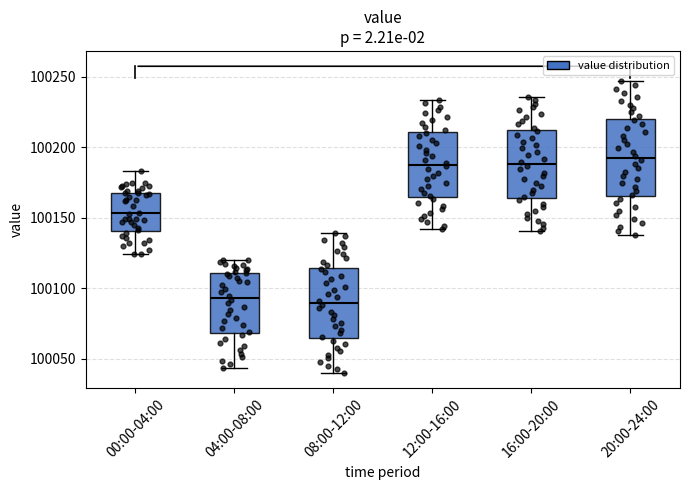

Reading left to right, transcribe this box plot: for each box, give where its median line is, the range the box spans, and where its two whiskers end, as read against the y-axis. The values are not printed on the chart, so give them approximately, as read against the axis.

00:00-04:00: median 100155, box 100140 to 100170, whiskers 100125 to 100185
04:00-08:00: median 100095, box 100070 to 100110, whiskers 100045 to 100120
08:00-12:00: median 100090, box 100065 to 100115, whiskers 100040 to 100140
12:00-16:00: median 100190, box 100165 to 100210, whiskers 100140 to 100235
16:00-20:00: median 100190, box 100165 to 100210, whiskers 100140 to 100235
20:00-24:00: median 100195, box 100165 to 100220, whiskers 100140 to 100245